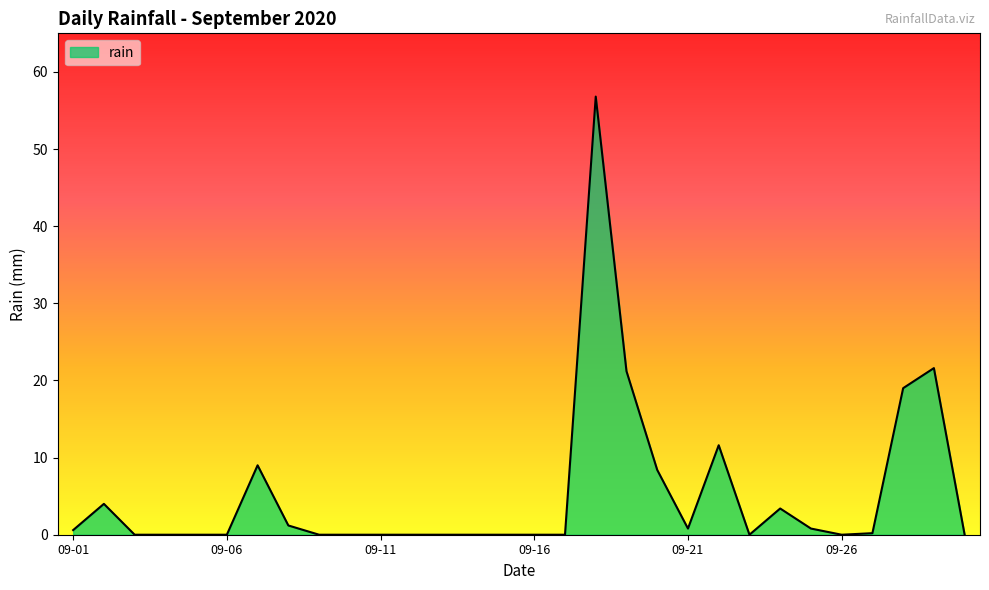

What is the maximum value shown in the chart?

56.8